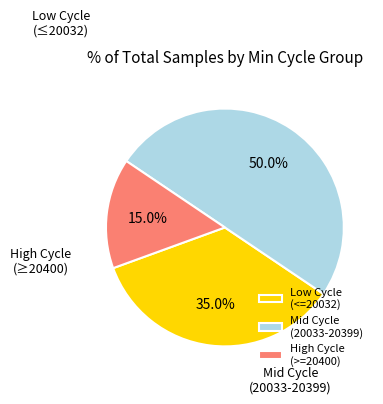

Between Low Cycle (<=20032) and High Cycle (>=20400), which is larger?

Low Cycle (<=20032)